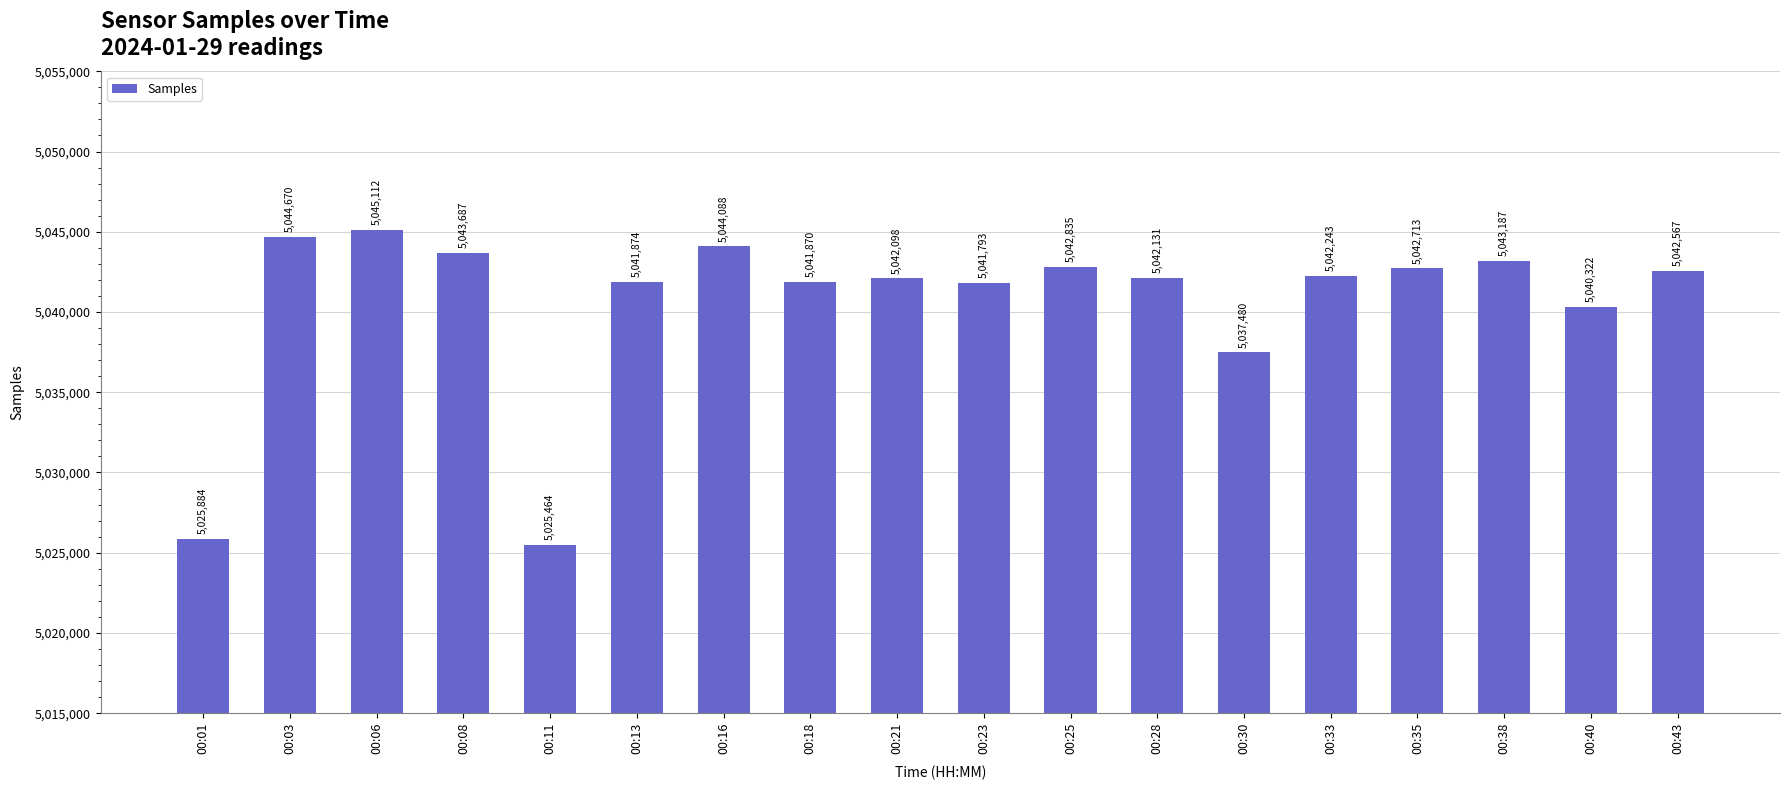

Which category has the highest value across all series?

00:06